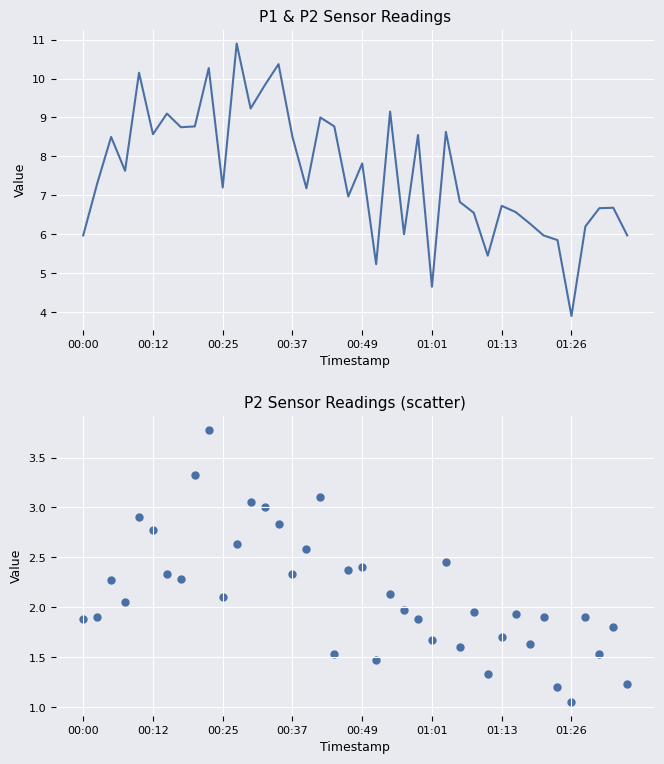

At how many categories does at least one series exceed 7?

22